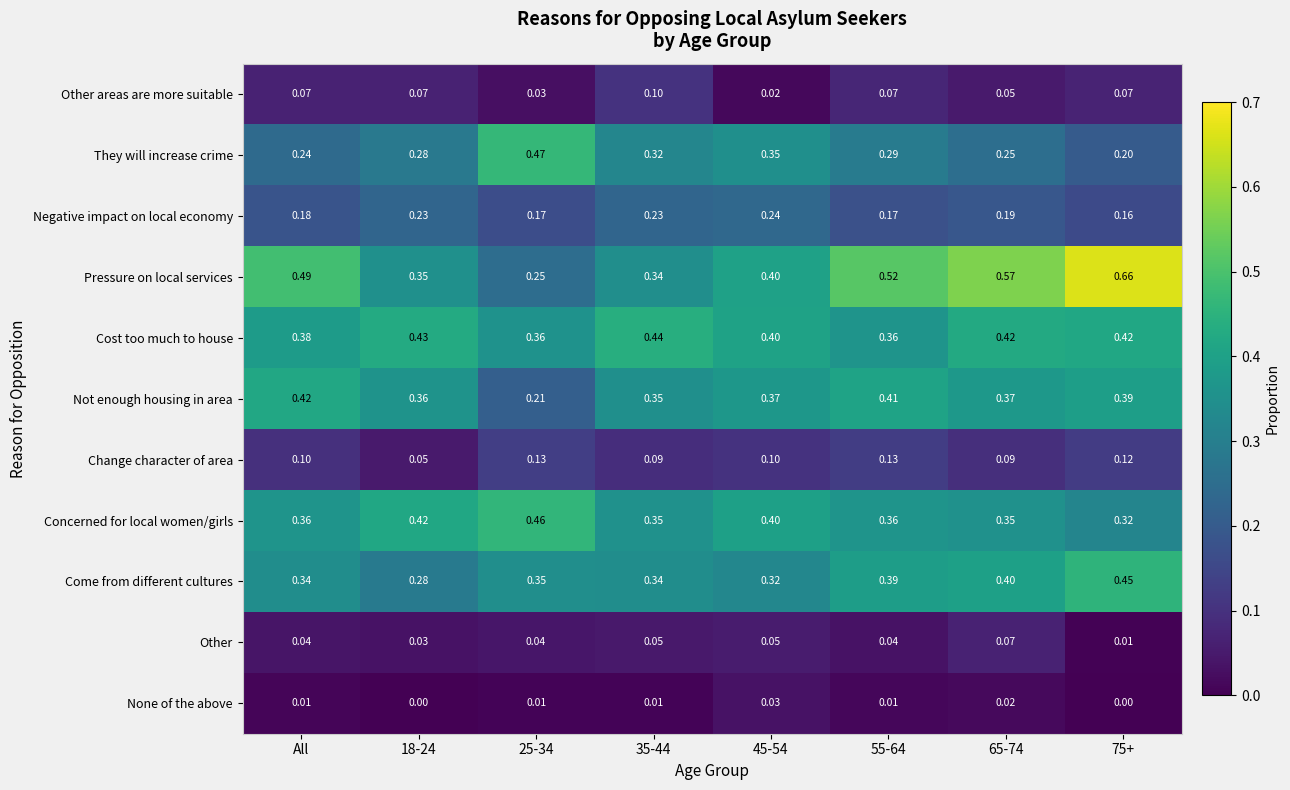

At 75+, list the series in order from largest to smallest.

Pressure on local services, Come from different cultures, Cost too much to house, Not enough housing in area, Concerned for local women/girls, They will increase crime, Negative impact on local economy, Change character of area, Other areas are more suitable, Other, None of the above